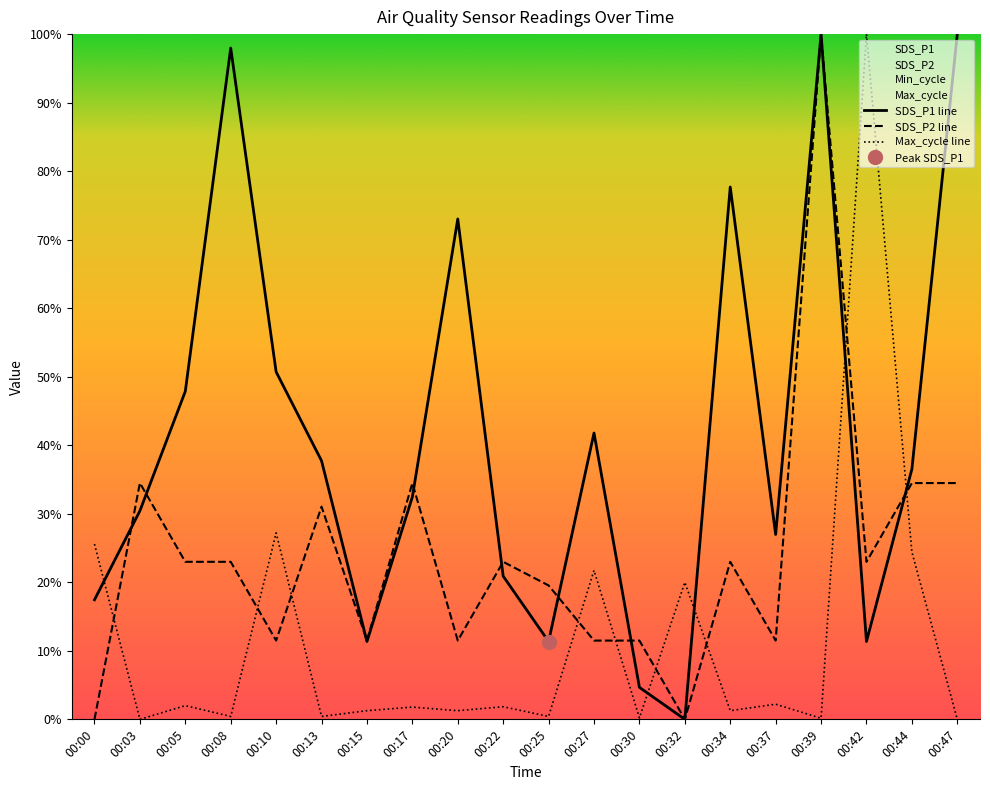

Reading right to left, what are all the values shown in this chart?

SDS_P1 line: 00:47=100.0	00:44=36.5	00:42=11.4	00:39=100.0	00:37=27.0	00:34=77.7	00:32=0.0	00:30=4.7	00:27=41.8	00:25=11.4	00:22=20.9	00:20=73.0	00:17=32.5	00:15=11.4	00:13=37.7	00:10=50.7	00:08=98.0	00:05=47.9	00:03=30.4	00:00=17.4
SDS_P2 line: 00:47=34.5	00:44=34.5	00:42=23.0	00:39=100.0	00:37=11.5	00:34=23.0	00:32=0.0	00:30=11.5	00:27=11.5	00:25=19.5	00:22=23.0	00:20=11.5	00:17=34.5	00:15=11.5	00:13=31.0	00:10=11.5	00:08=23.0	00:05=23.0	00:03=34.5	00:00=0.0
Max_cycle line: 00:47=0.0	00:44=24.4	00:42=100.0	00:39=0.2	00:37=2.2	00:34=1.3	00:32=20.0	00:30=0.2	00:27=21.7	00:25=0.4	00:22=1.8	00:20=1.3	00:17=1.8	00:15=1.3	00:13=0.4	00:10=27.2	00:08=0.4	00:05=2.0	00:03=0.0	00:00=25.6